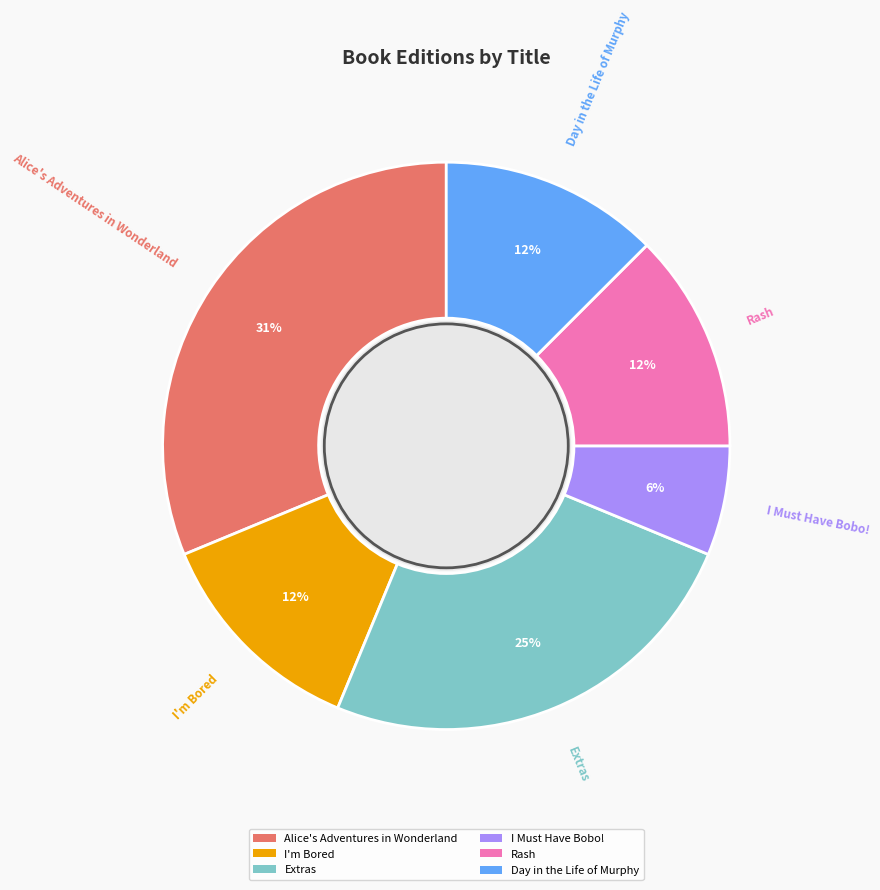

Is there any slice that represents more than half of the pie?

No